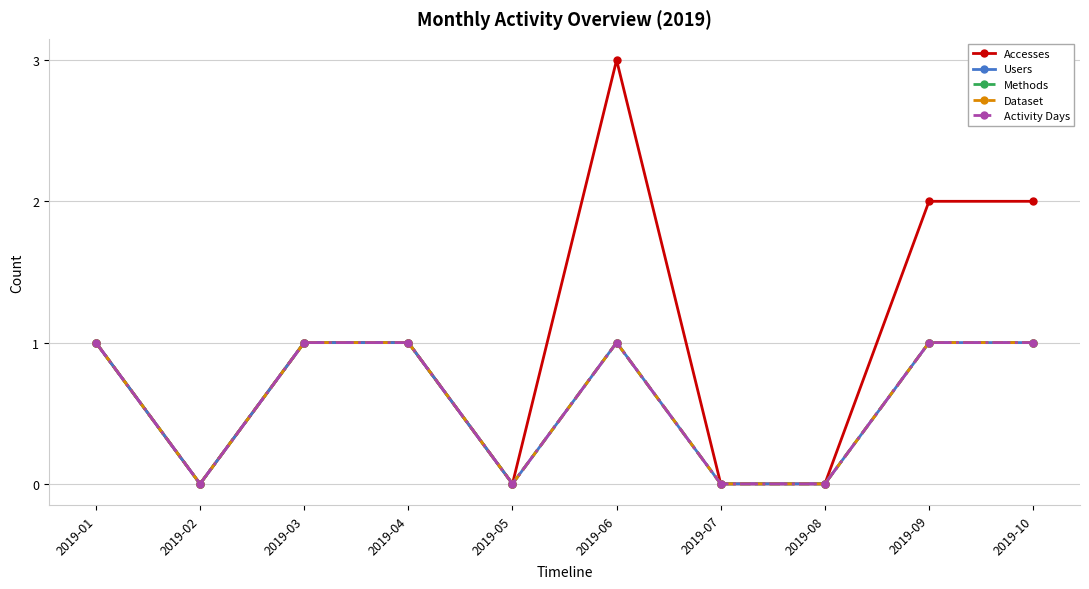

Is it true that Dataset equals -1 at 2019-05?

False